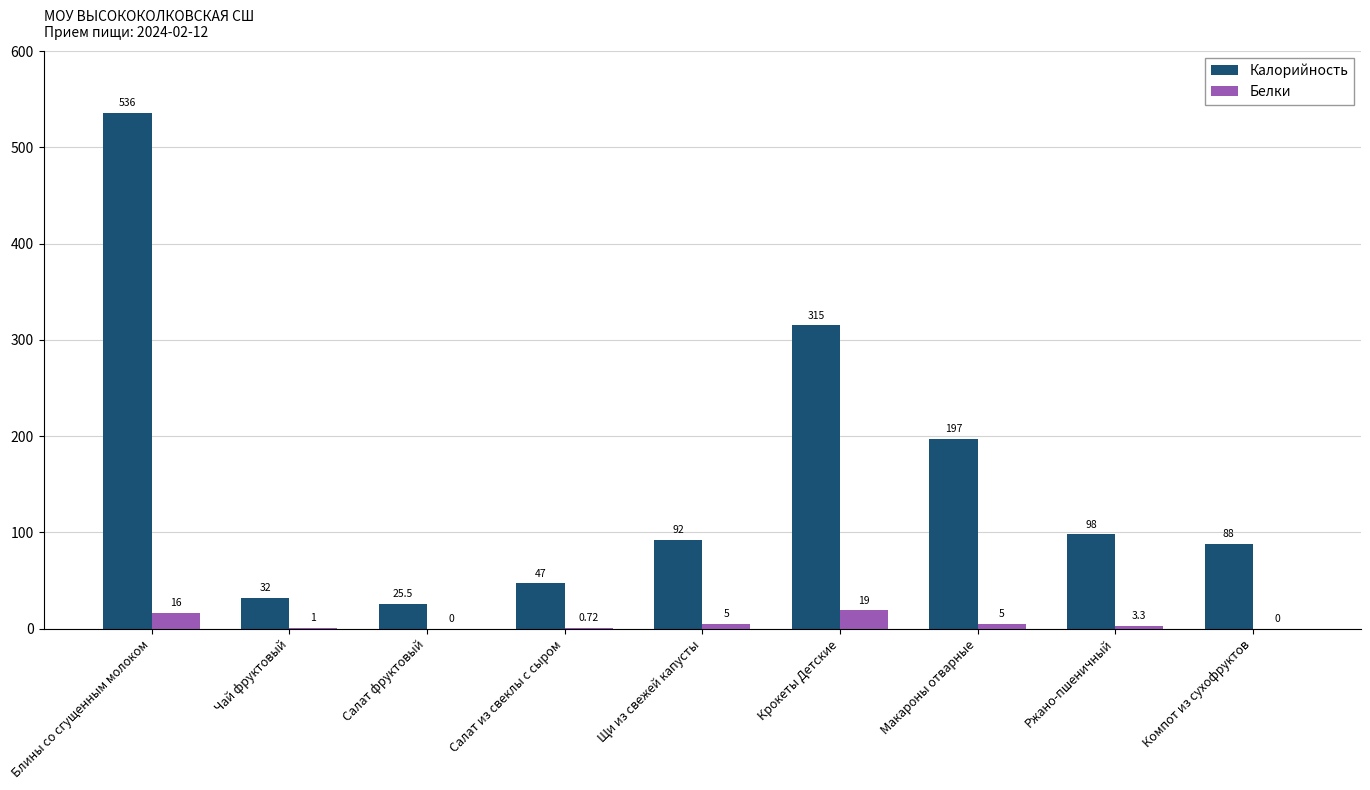

Where is Калорийность nearest to the value 280?

Крокеты Детские